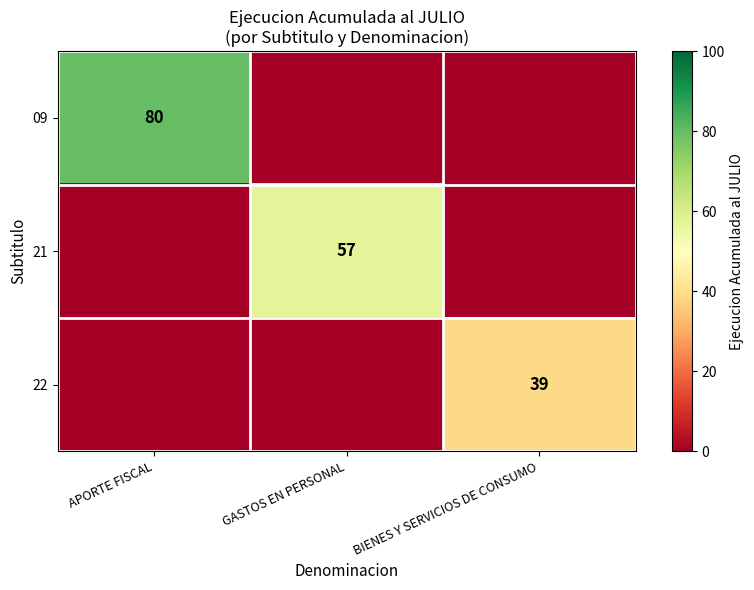

How many distinct data groups are displayed?

3